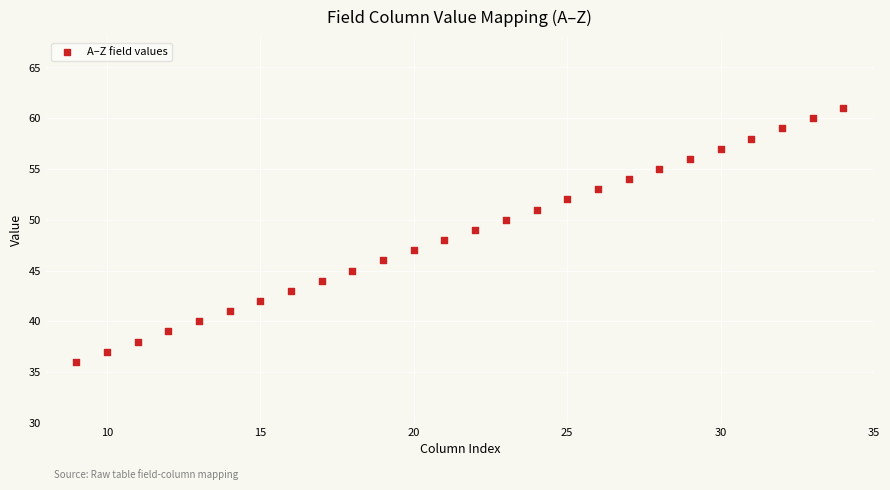

What is the range of X values (max minus min)?

25